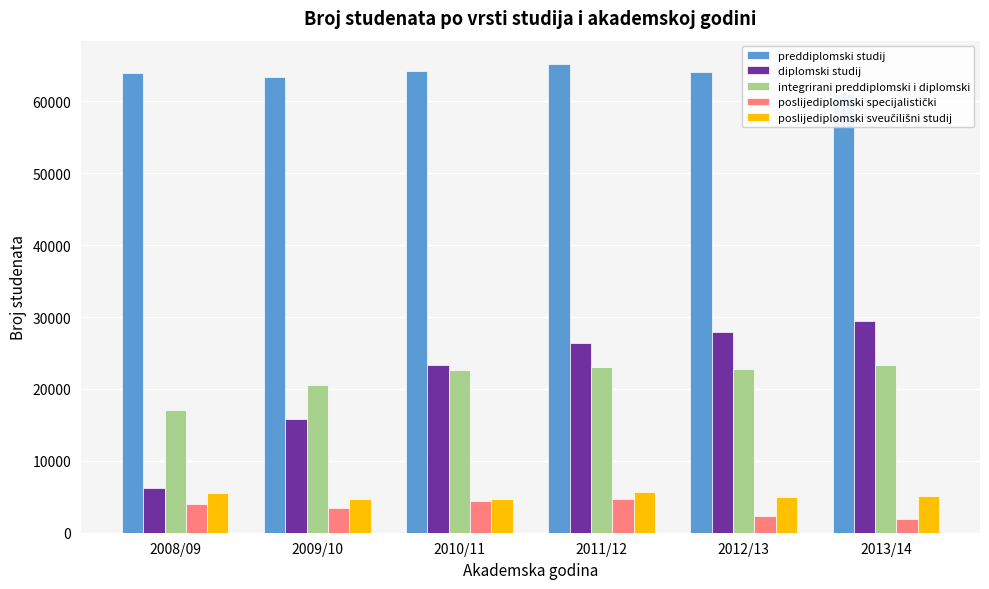

What value does the poslijediplomski sveučilišni studij series have at 2011/12, to the nearest 10?

5630